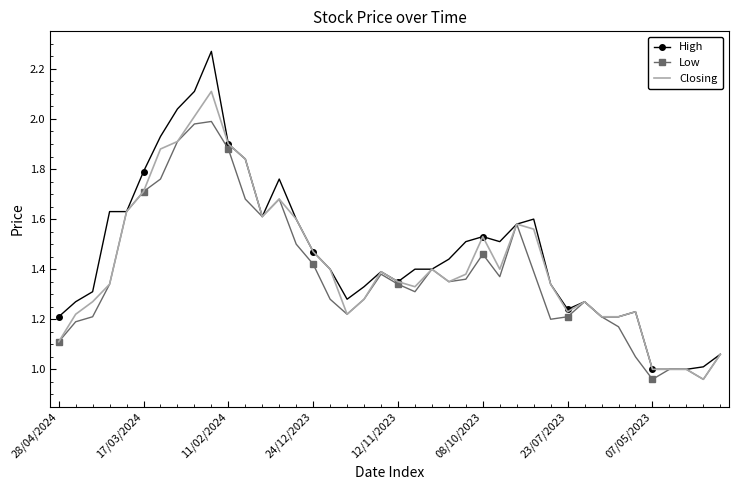

Rank the series by their maximum value, from highest to lowest.

High, Closing, Low